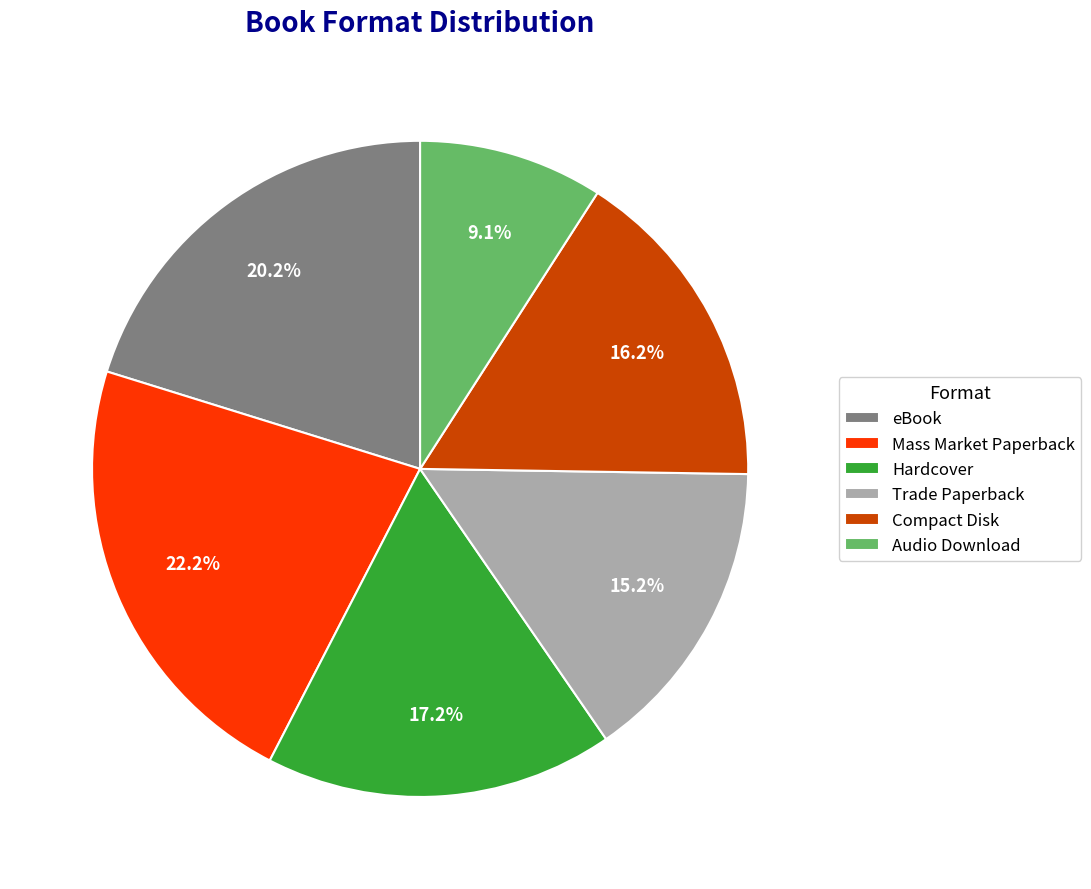

To the nearest percent, what is the average slice percentage?

17%